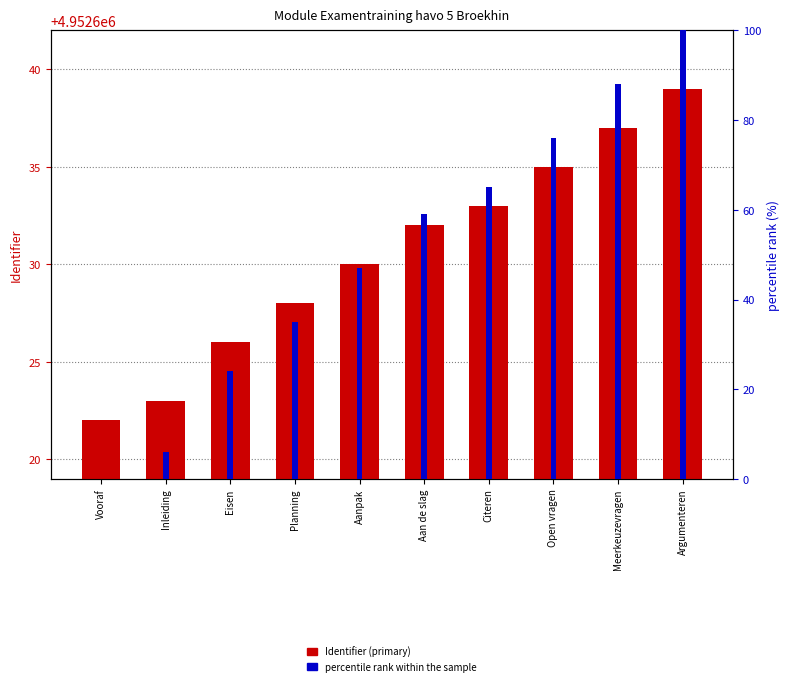

Where is percentile rank within the sample nearest to the value 50?

Aanpak